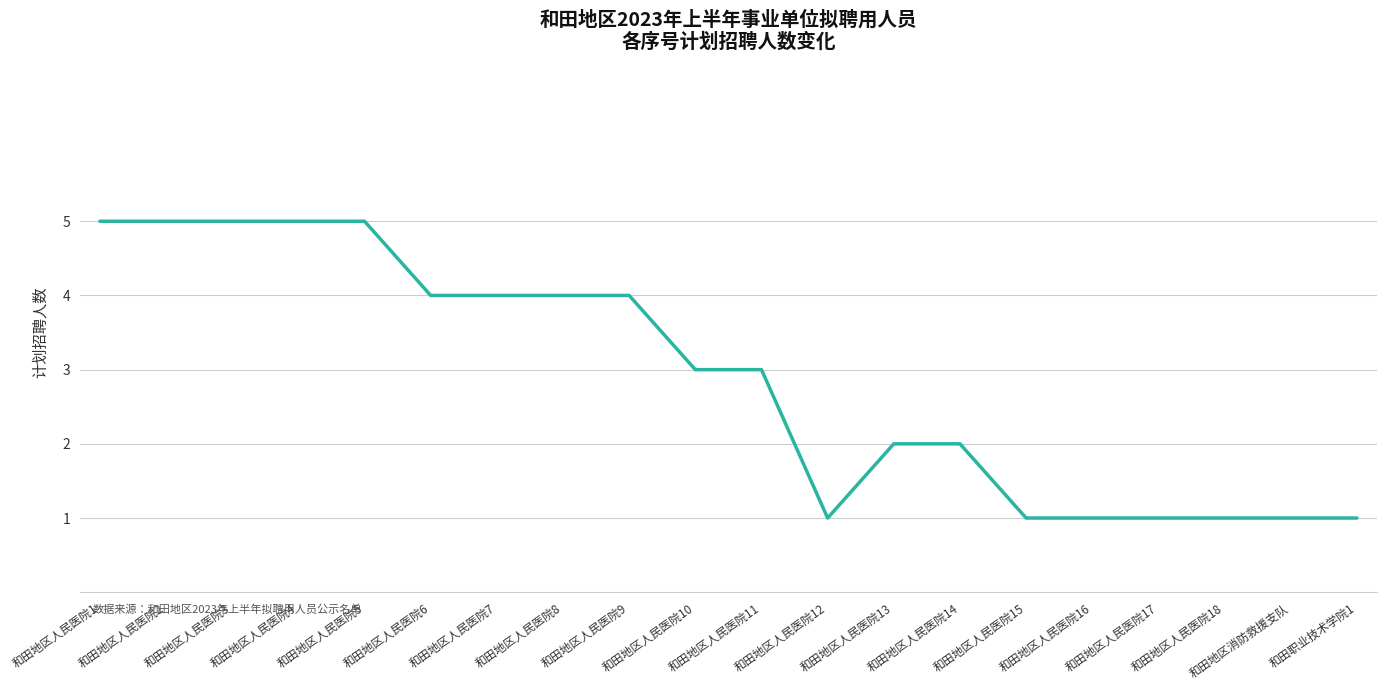

What is the greatest value displayed?

5